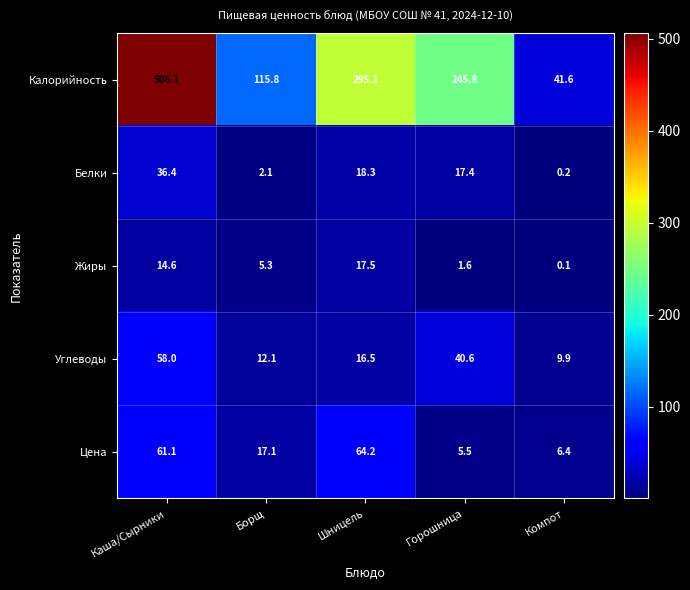

List the series in order of their peak value, highest first.

Калорийность, Цена, Углеводы, Белки, Жиры